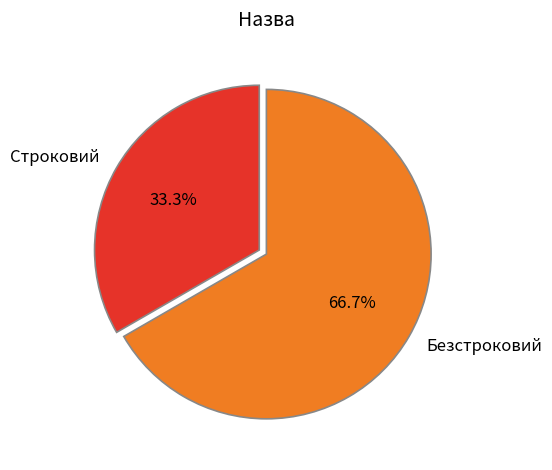

What is the total percentage of Безстроковий and Строковий?

100.0%